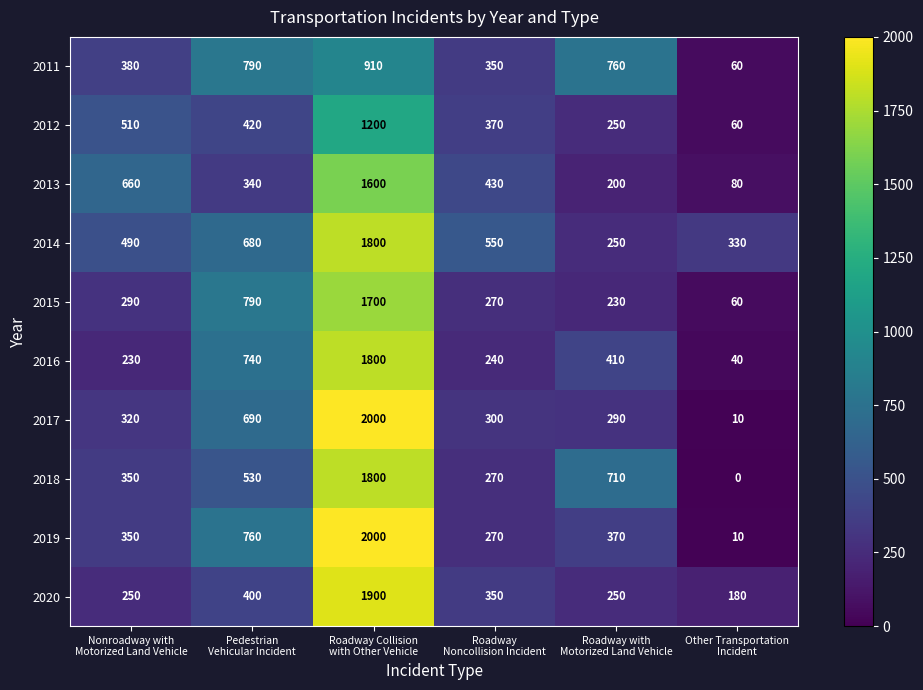

What is the highest value of the 2013 series?

1600